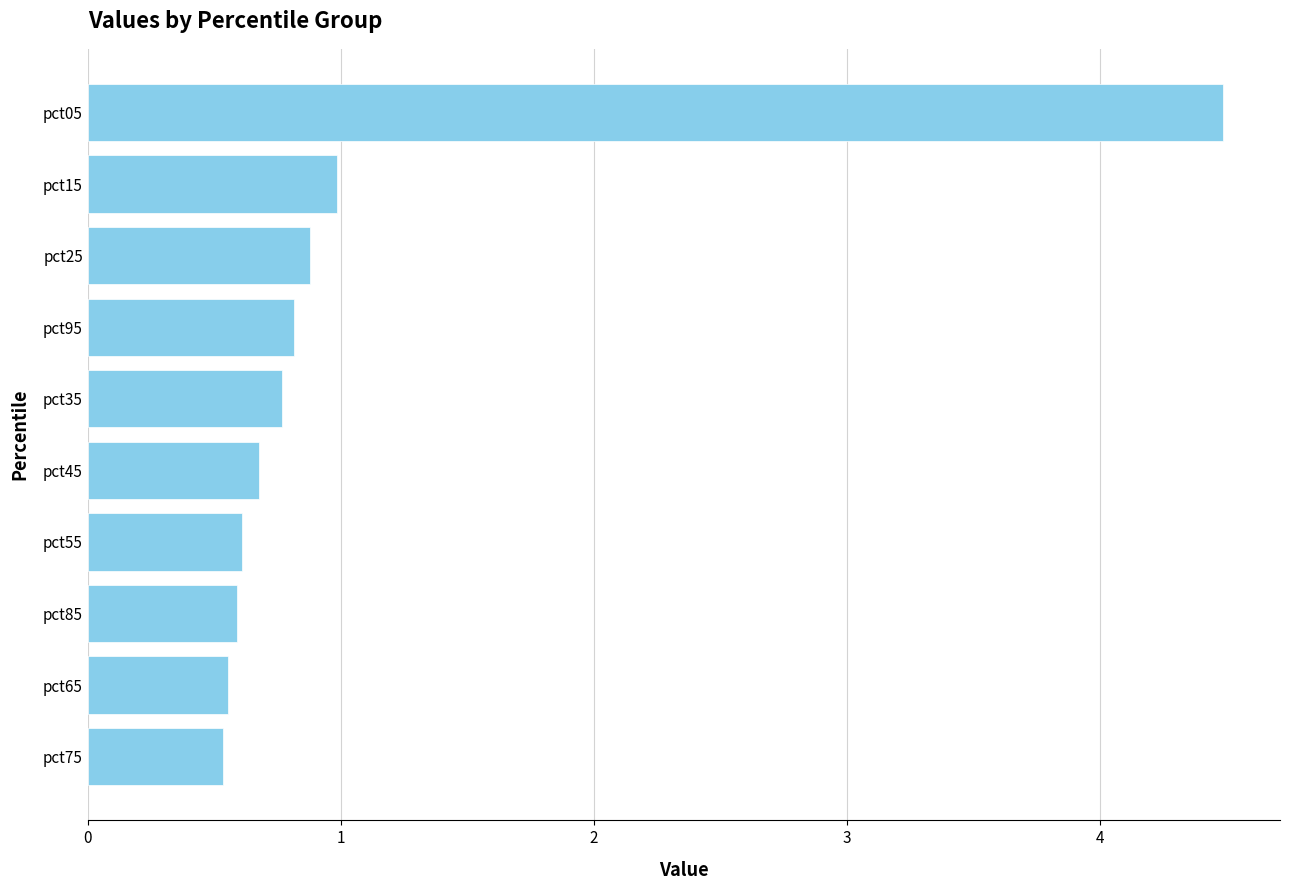

What is the greatest value displayed?

4.5